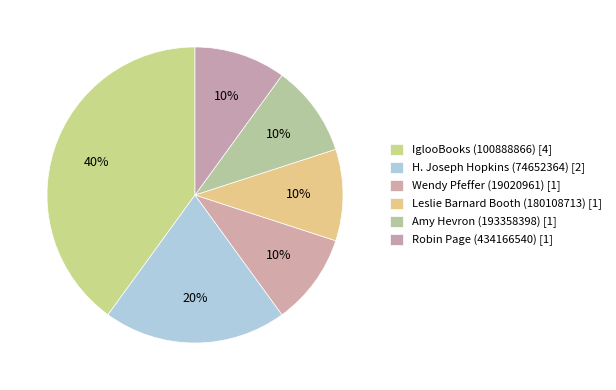

Combined, what portion of the pie is Robin Page (434166540) [1] and H. Joseph Hopkins (74652364) [2]?

30.0%